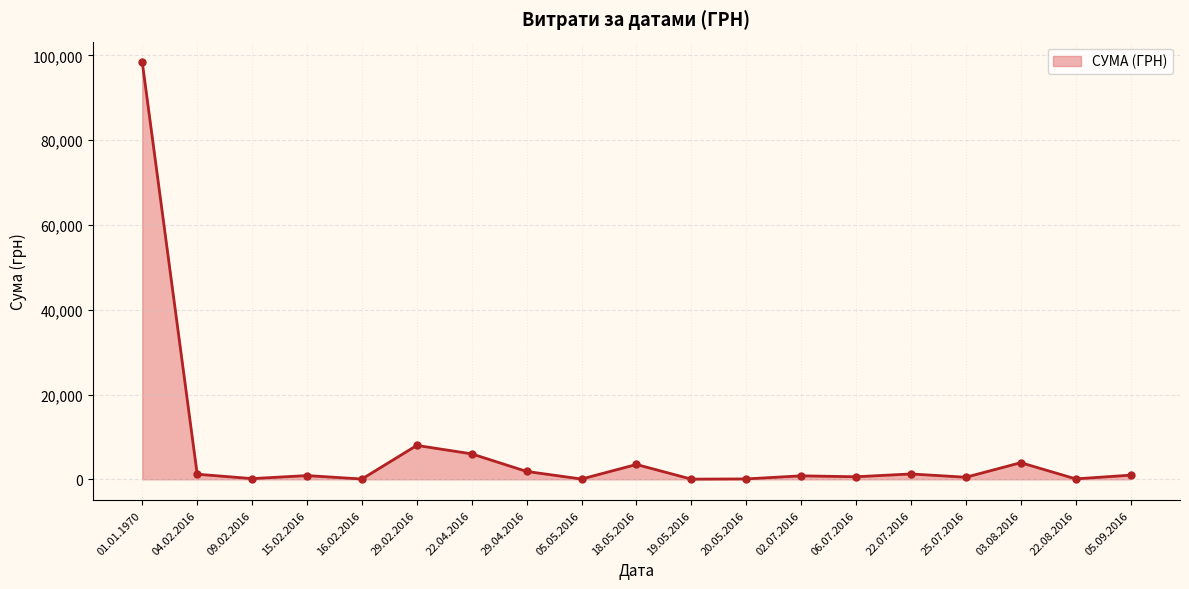

What is the ratio of the value at 06.07.2016 to the value at 05.09.2016?

0.6